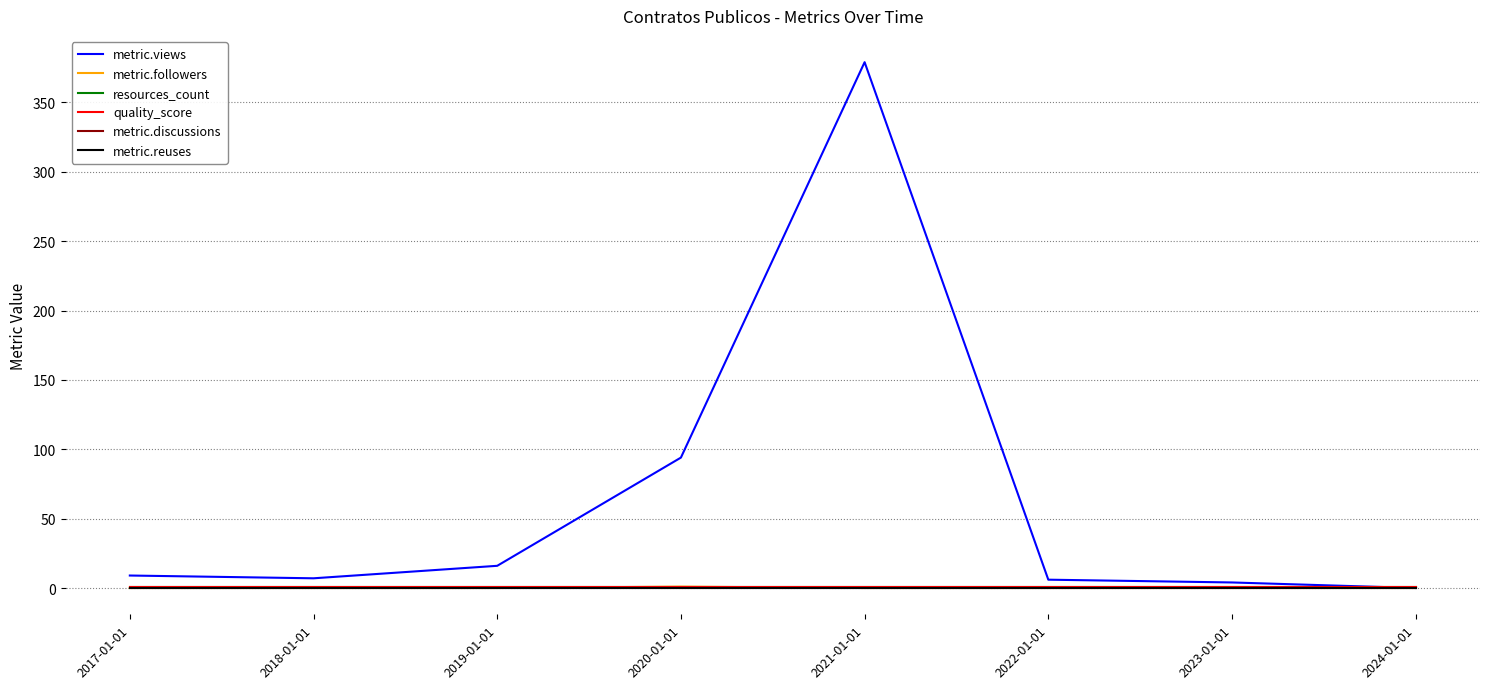

The value of metric.views at 2023-01-01 is 4. True or false?

True